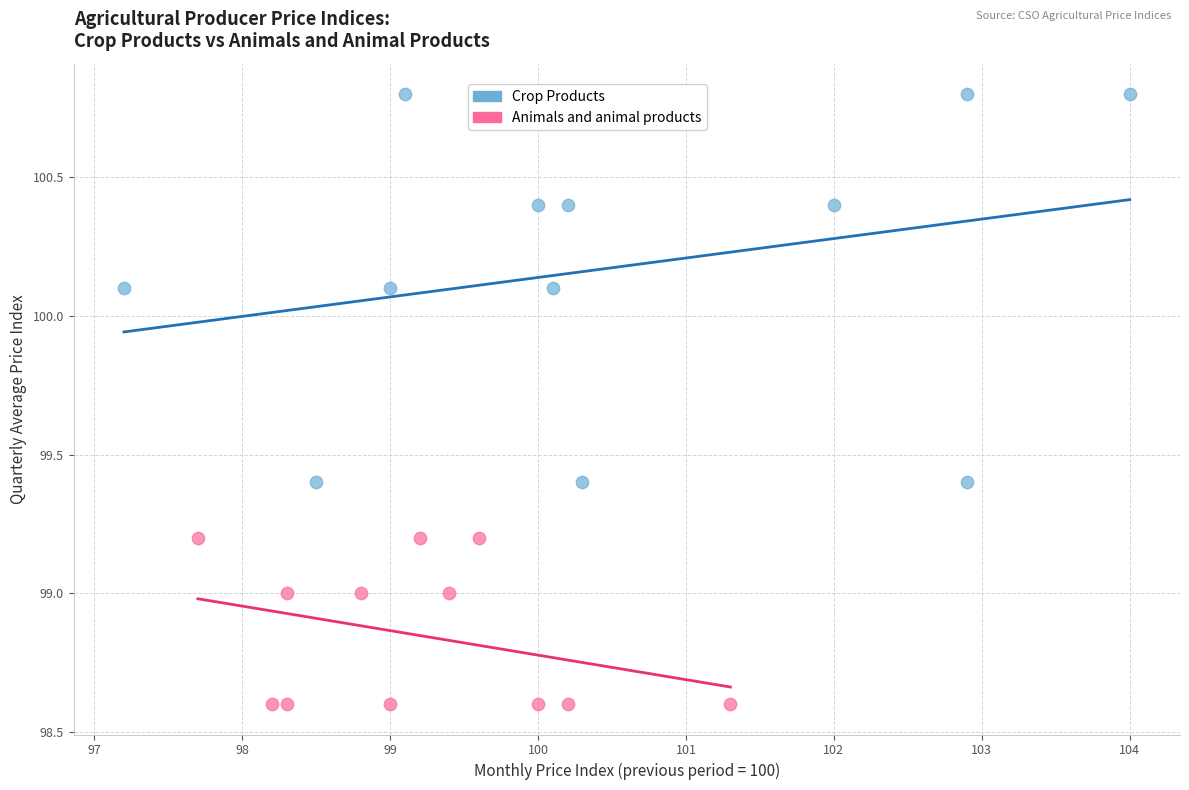

Which series contains the lowest Y value?

Animals and animal products